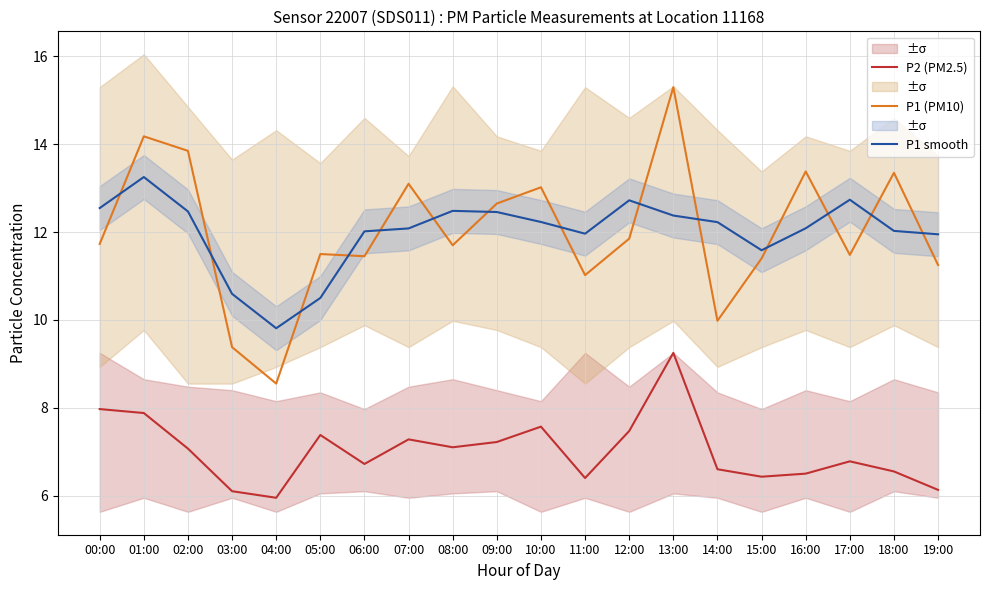

At 04:00, list the series in order from smallest to largest.

P2 (PM2.5), P1 (PM10), P1 smooth